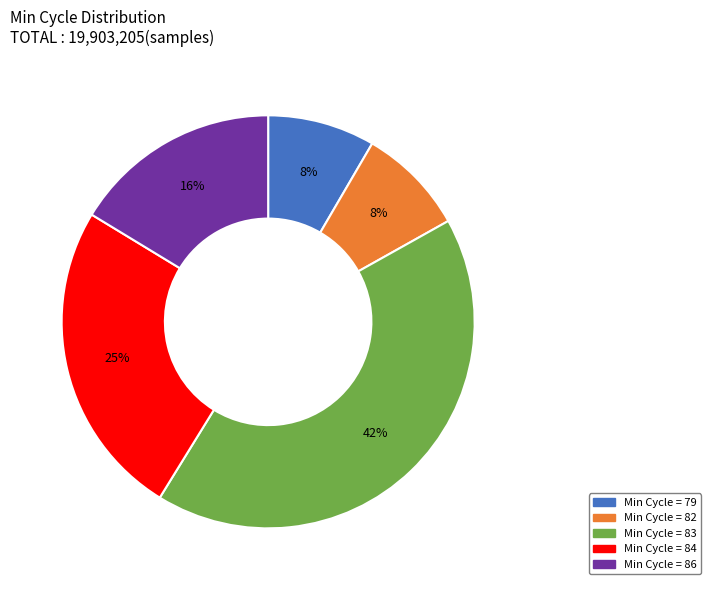

Does any single category account for the majority?

No